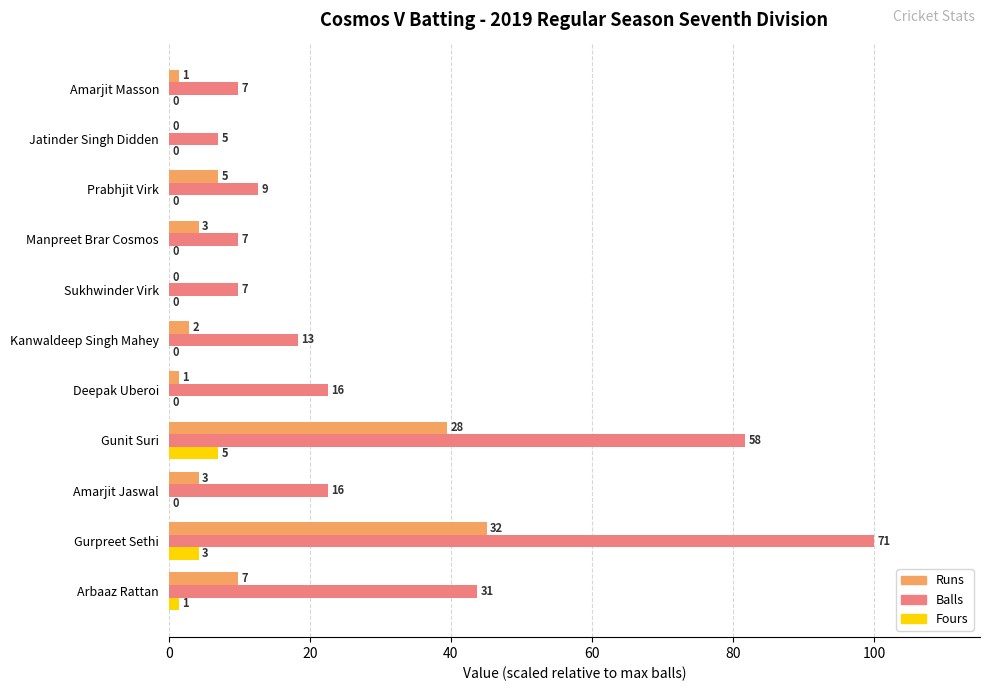

What are all the series names shown in the legend?

Runs, Balls, Fours